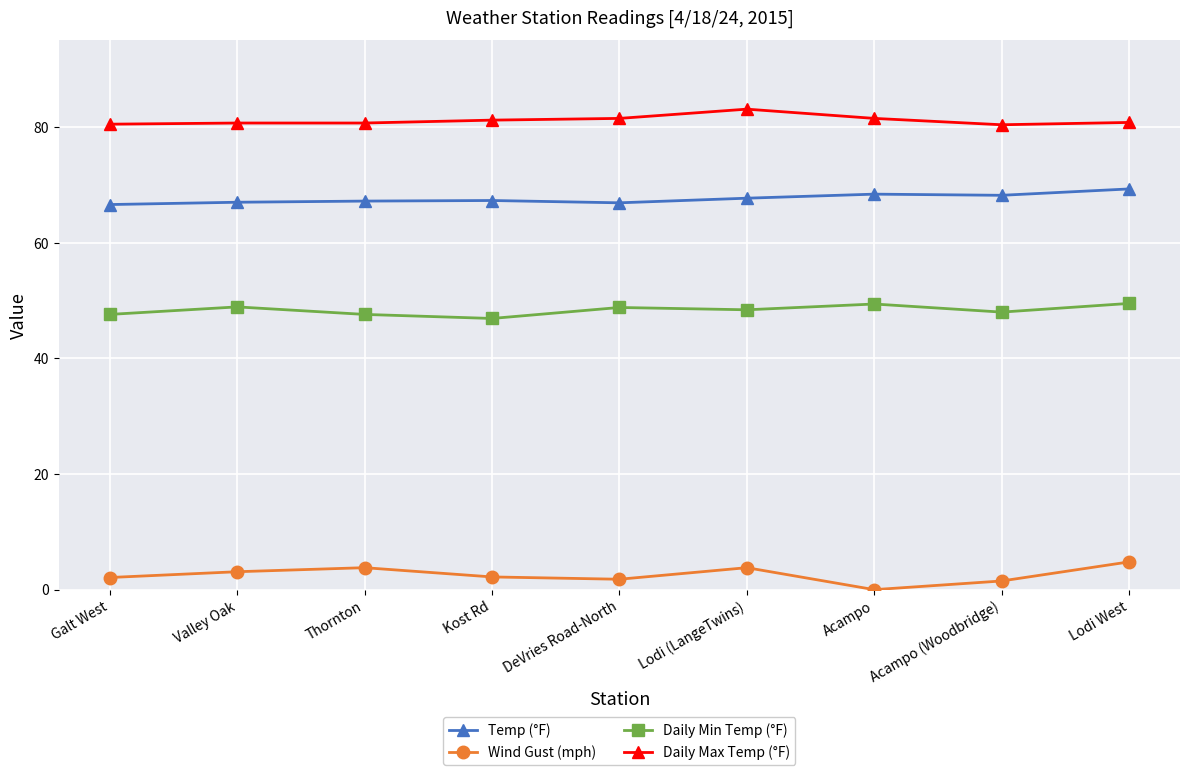

How many lines are shown in the chart?

4